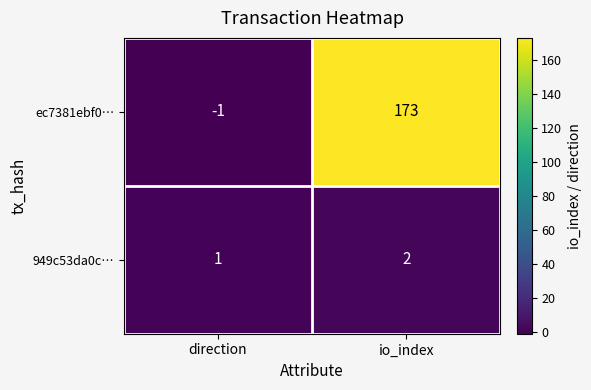

What is the sum of the 949c53da0c… values at io_index and direction?

3